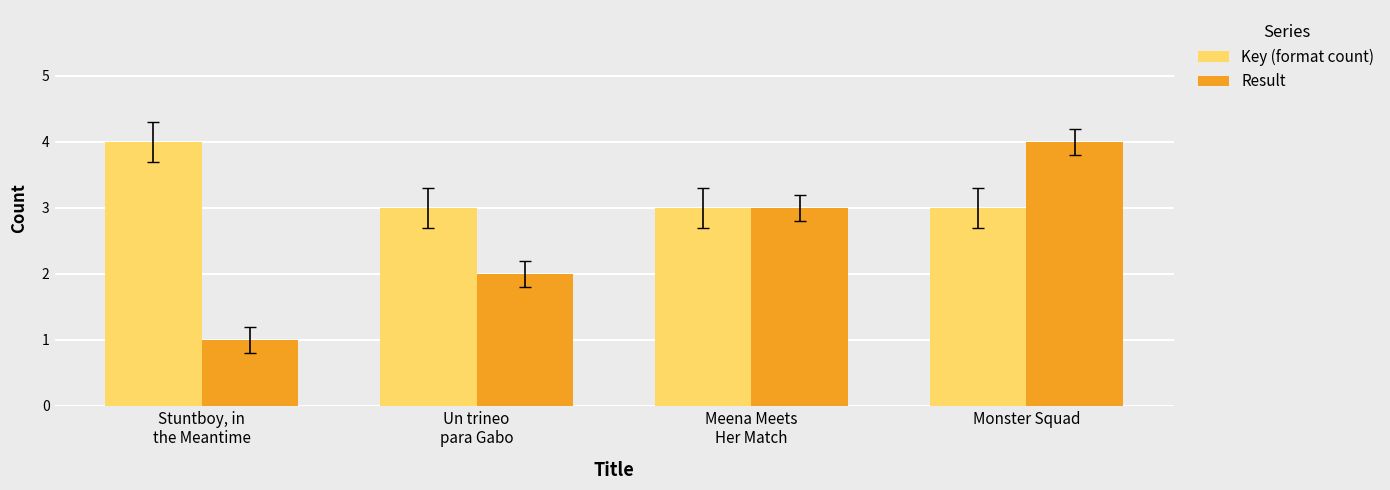

Which series has the largest total across all categories?

Key (format count)